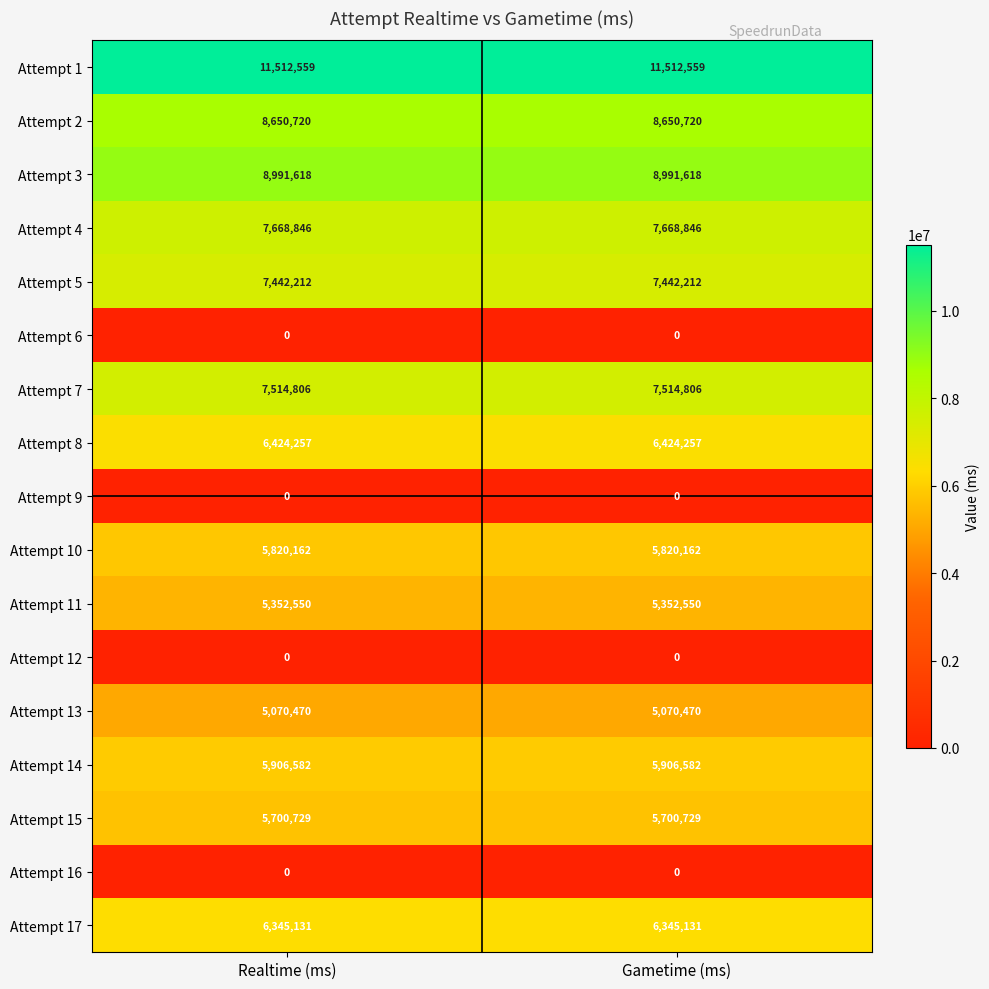

What is the greatest value displayed?

11512559